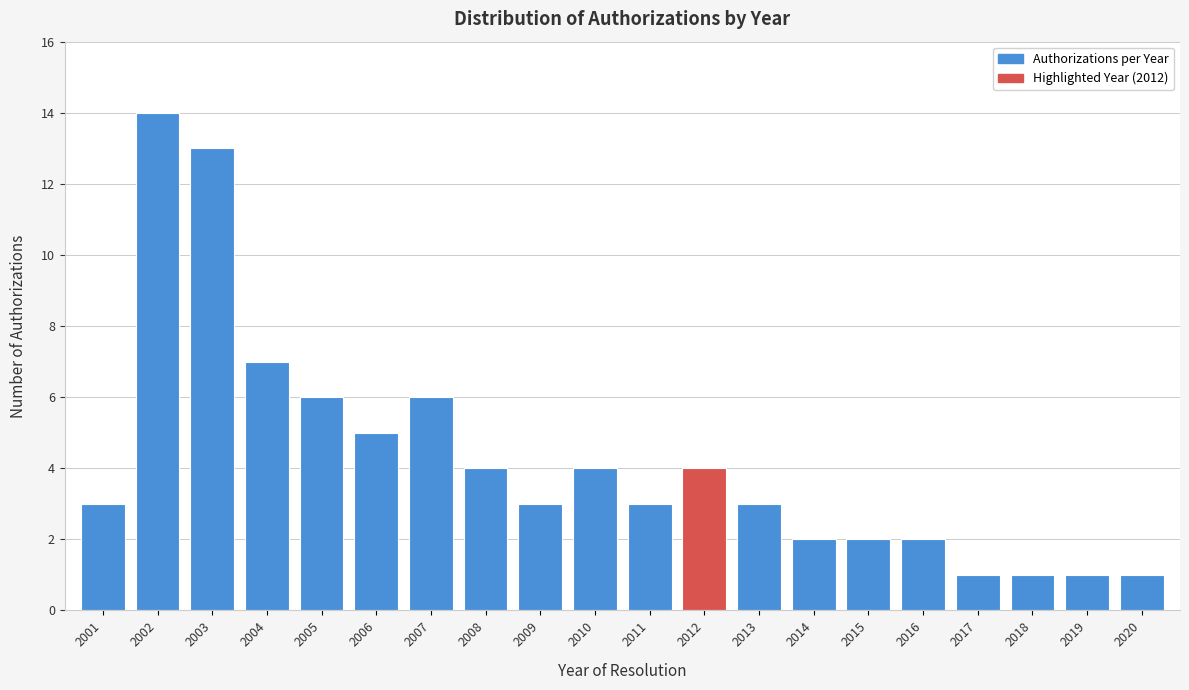

Reading left to right, list all the values displayed in this chart.

2001=3	2002=14	2003=13	2004=7	2005=6	2006=5	2007=6	2008=4	2009=3	2010=4	2011=3	2012=4	2013=3	2014=2	2015=2	2016=2	2017=1	2018=1	2019=1	2020=1